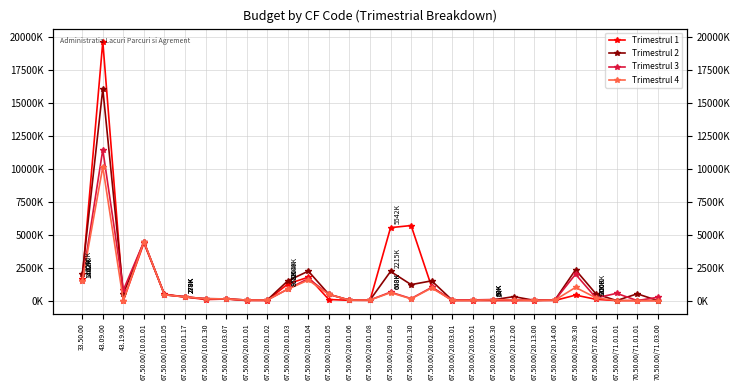

The value of Trimestrul 2 at 67.50.00/20.02.00 is 1021459. True or false?

False